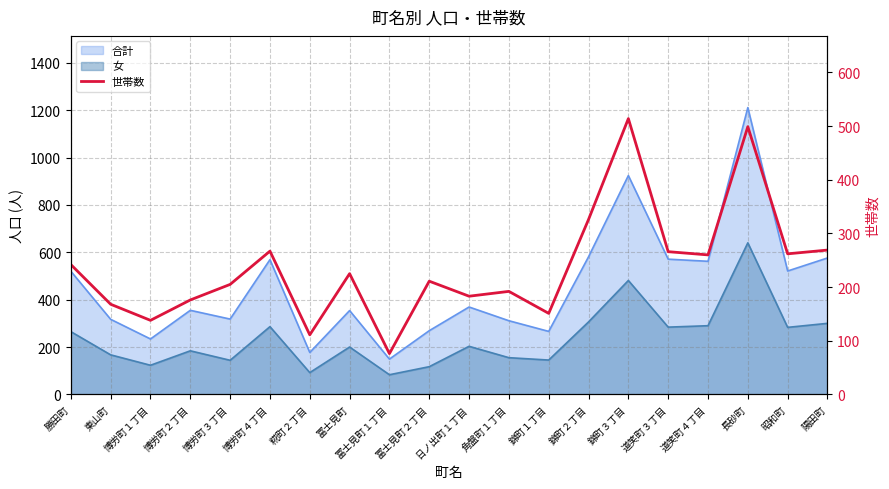

Which label corresponds to the largest value in the chart?

錦町３丁目